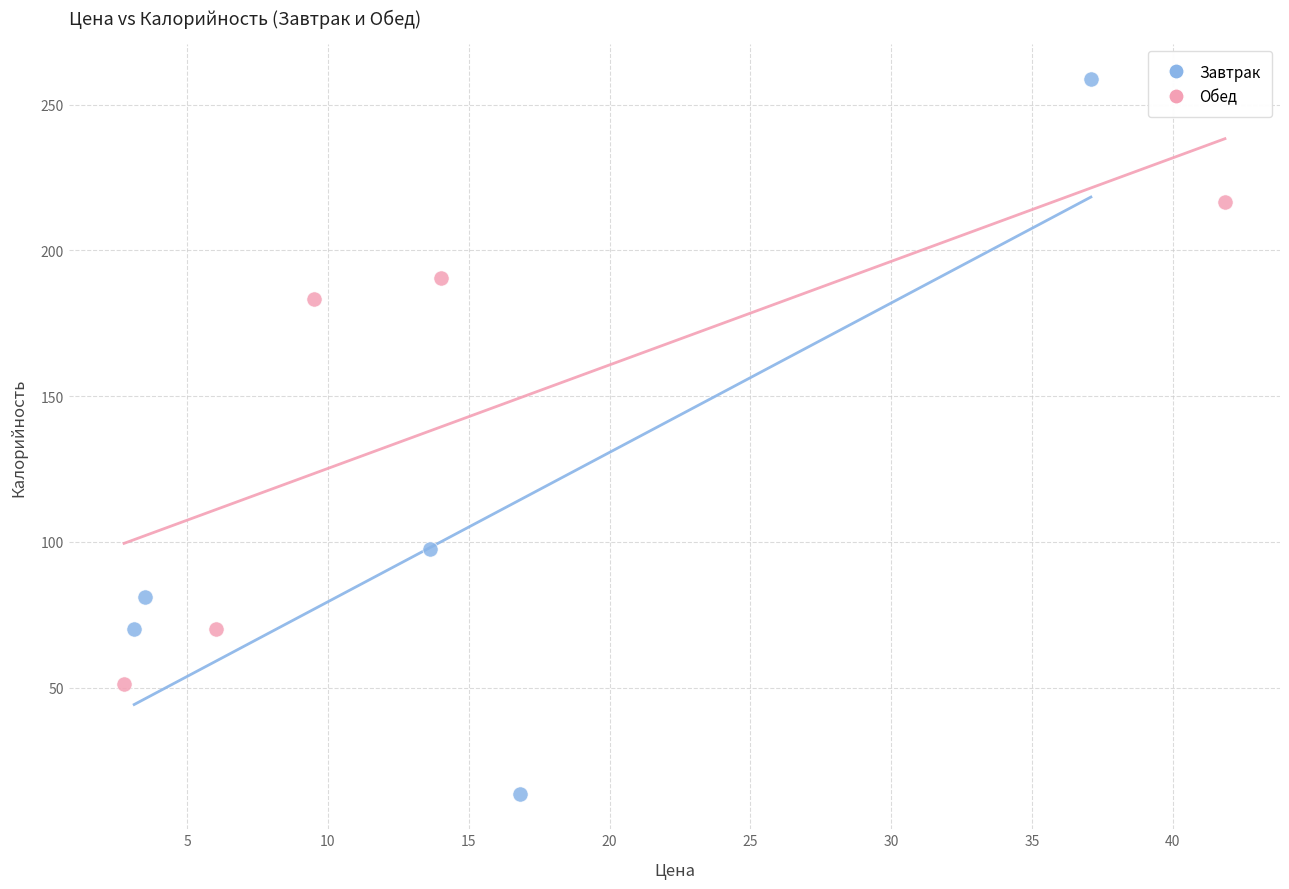

Which series contains the highest Y value?

Завтрак